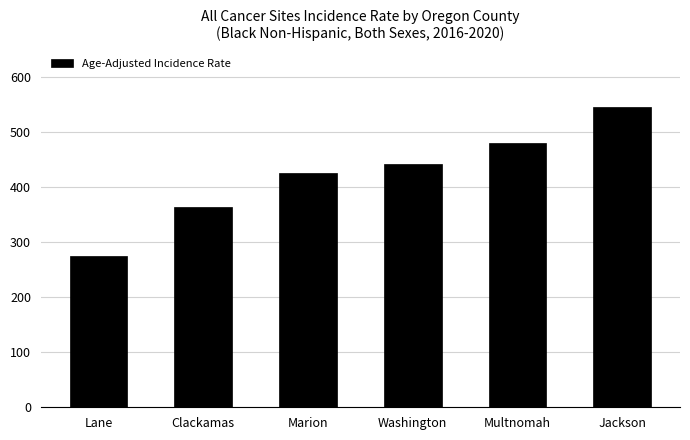

The chart shows a value of 546.0 at Jackson. True or false?

True